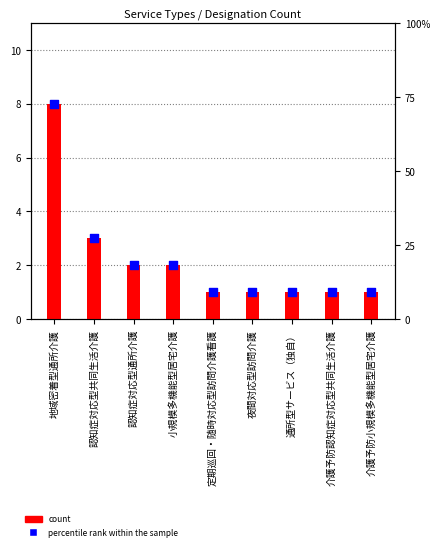

Which series contains the highest Y value?

percentile rank within the sample